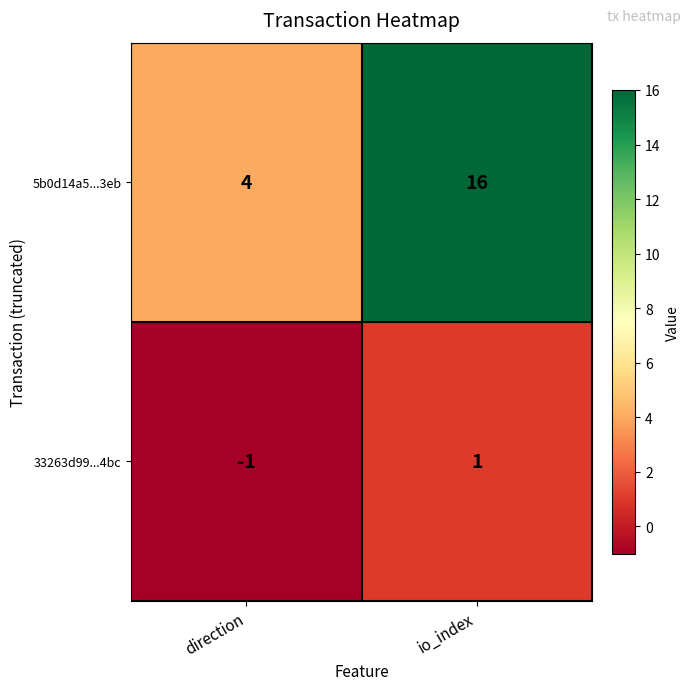

Is the value of 5b0d14a5...3eb at direction greater than the value of 33263d99...4bc at direction?

Yes